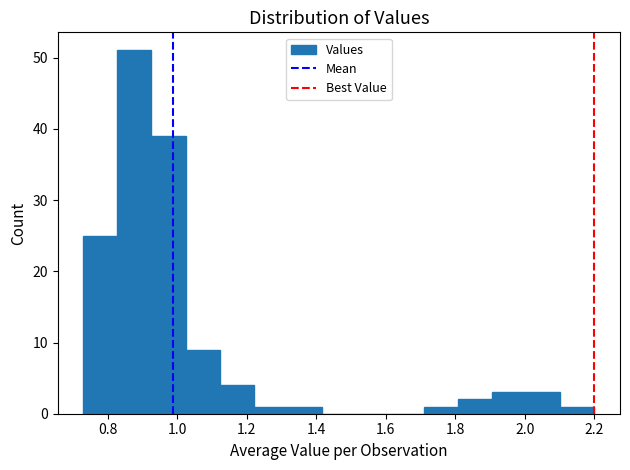

How tall is the bar that spans 0.926 to 1.024 on the x-axis? Neither the bar edges nor the heights are printed on the chart, so give them approximately, as read against the axes.

39